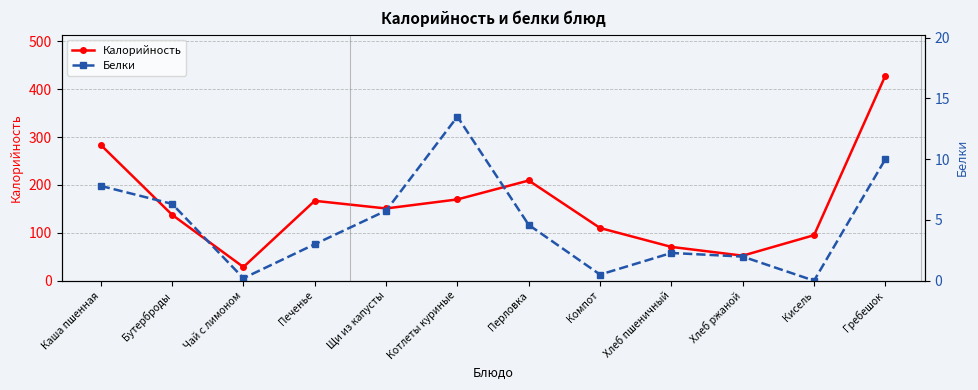

Between Бутерброды and Хлеб пшеничный, which series saw the biggest shift?

Калорийность